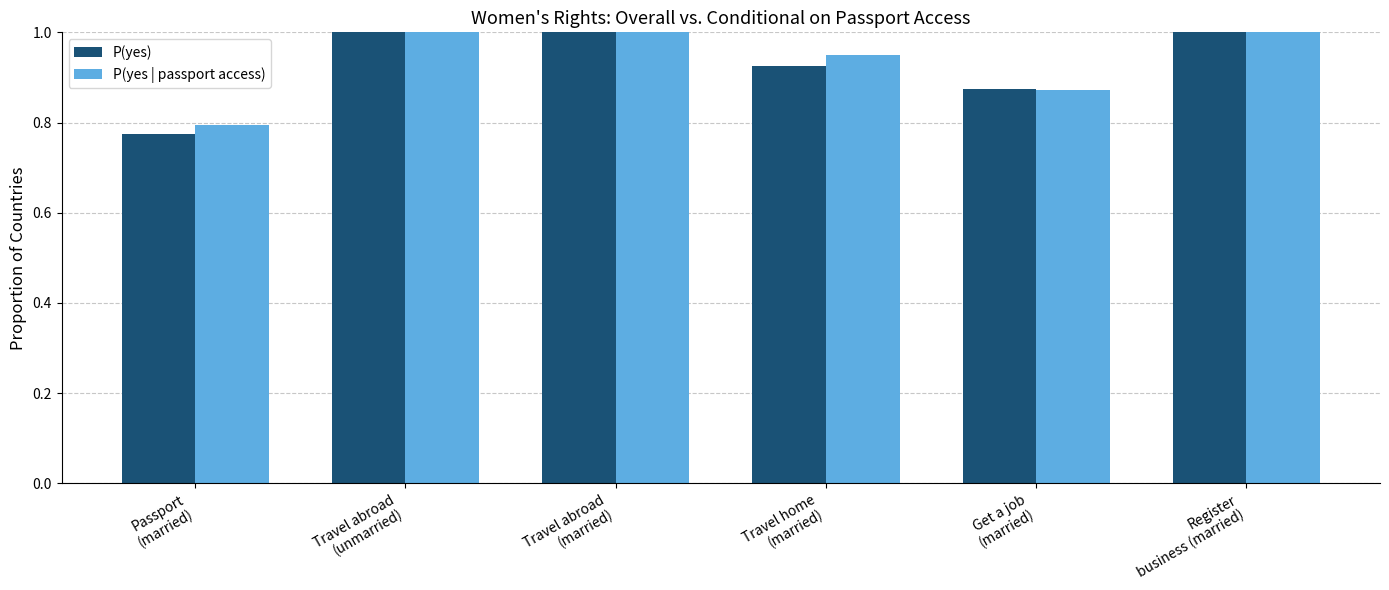

Where is P(yes | passport access) nearest to the value 0?

Passport
(married)